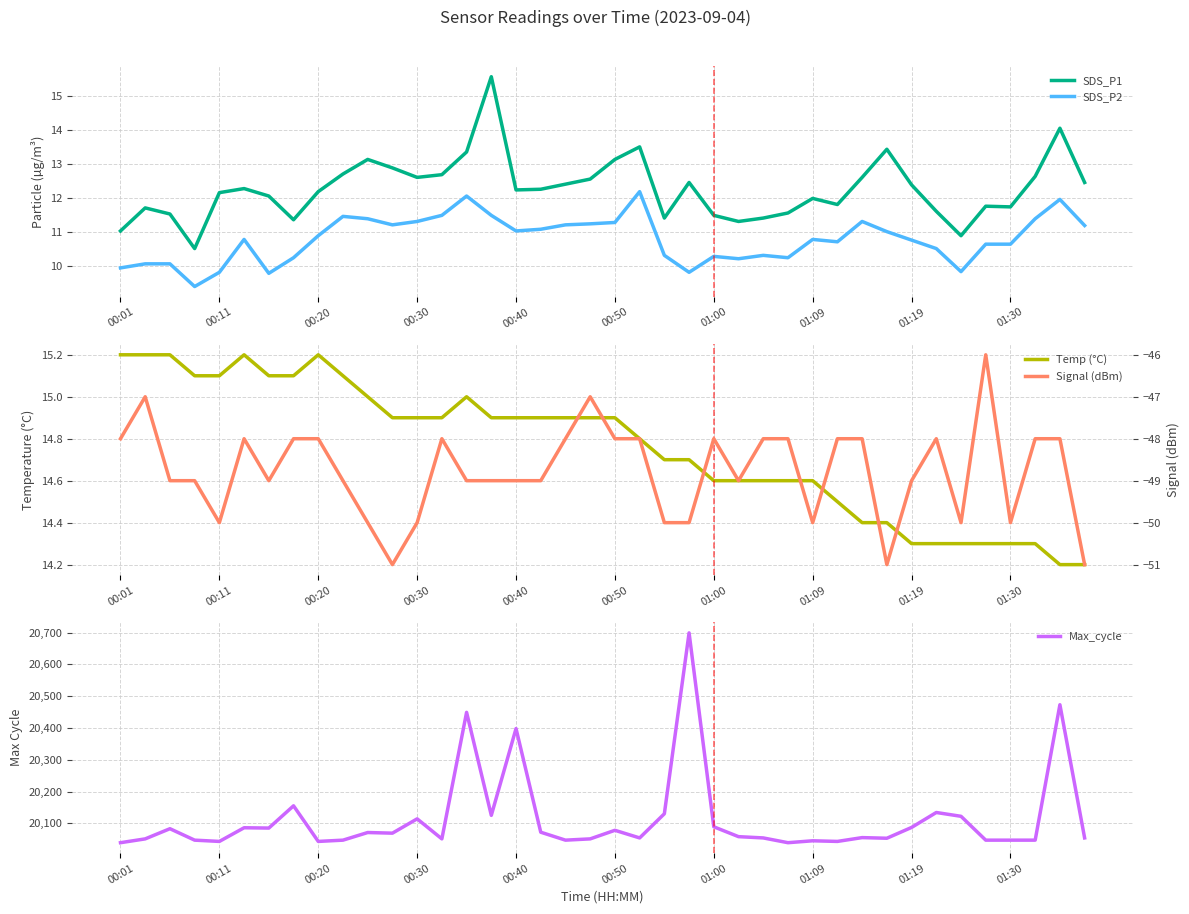

What is the maximum value for SDS_P2?

12.2